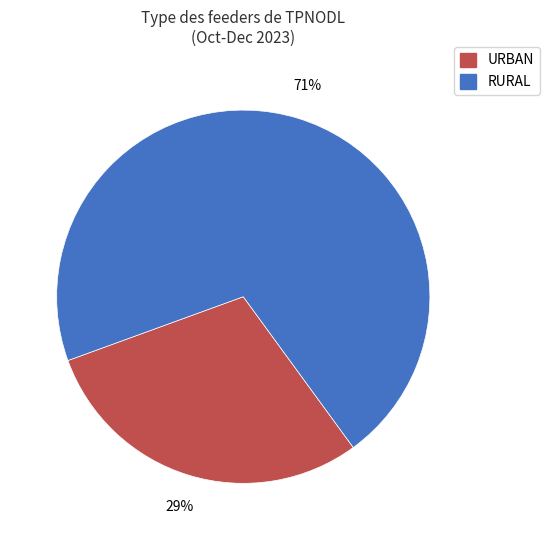

Count the number of slices in the pie.

2